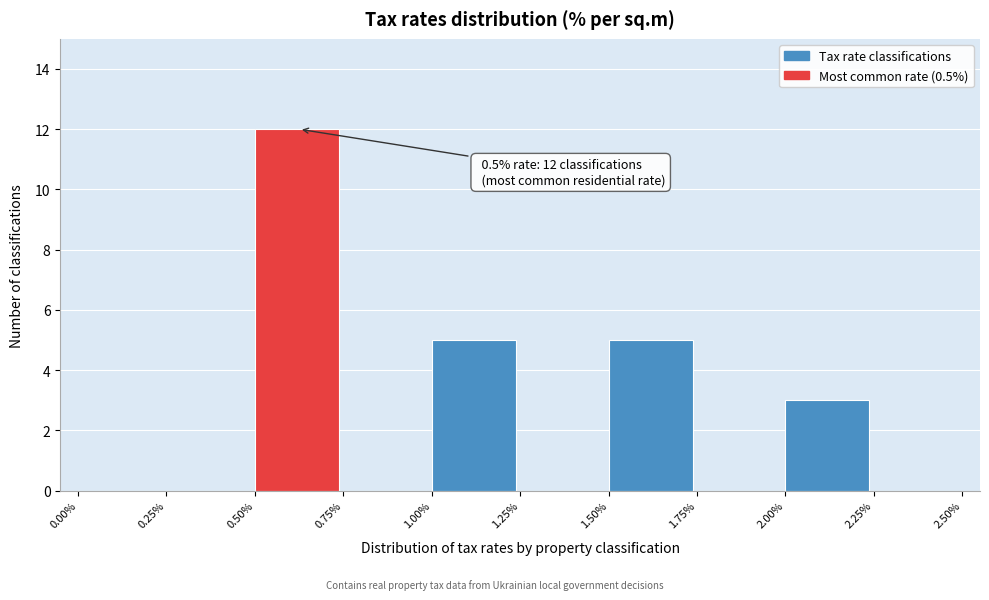

Which range on the x-axis has the tallest bar?

0.50% to 0.75%